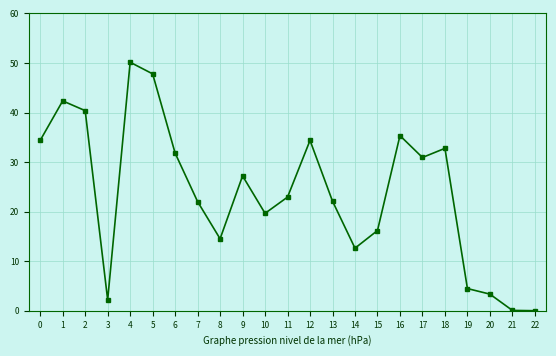

What is the greatest value displayed?

50.1